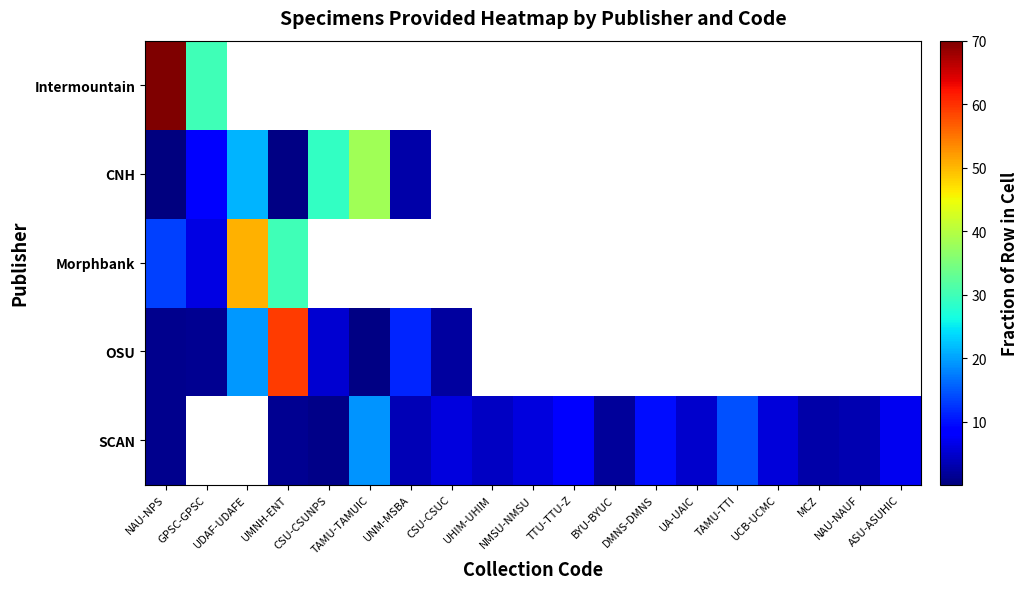

What is the greatest value displayed?

70.0